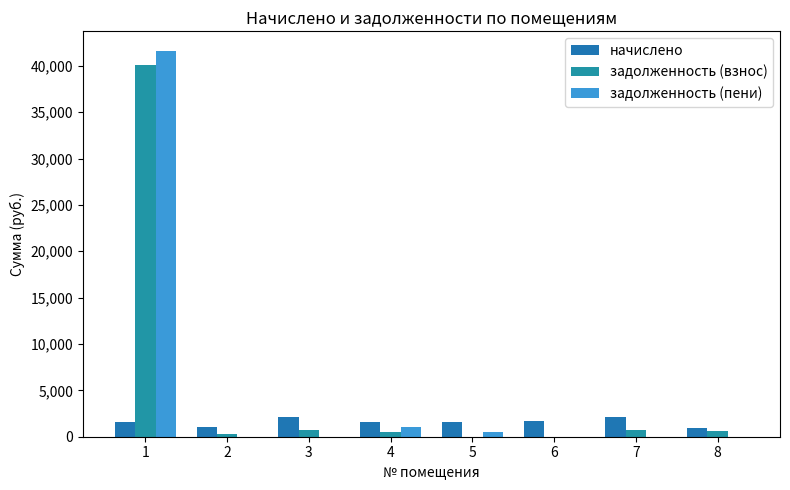

True or false: задолженность (взнос) has a value of -24981.3 at 5.

False